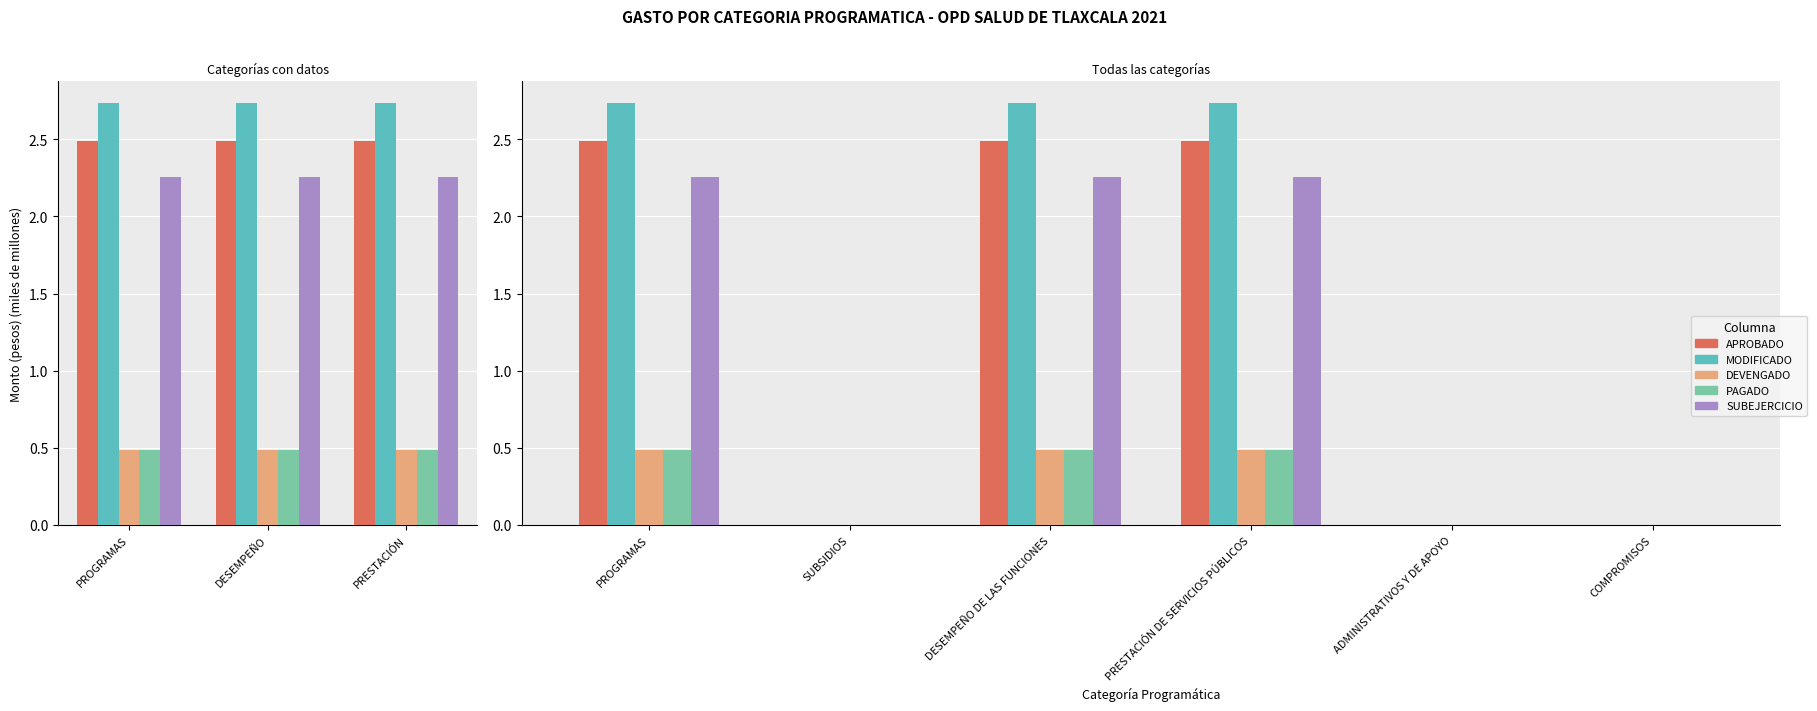

Are the bars horizontal?

No